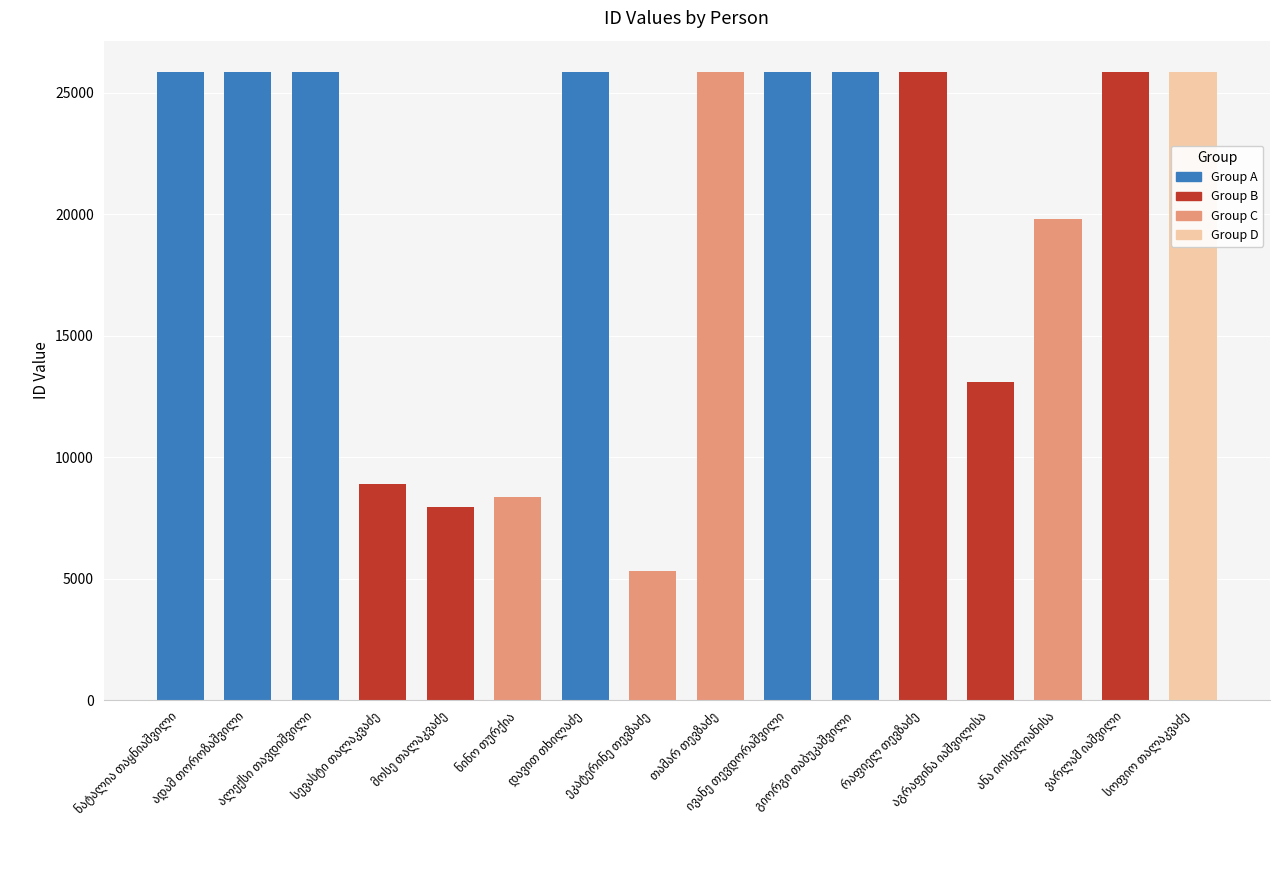

What is the greatest value displayed?

25862